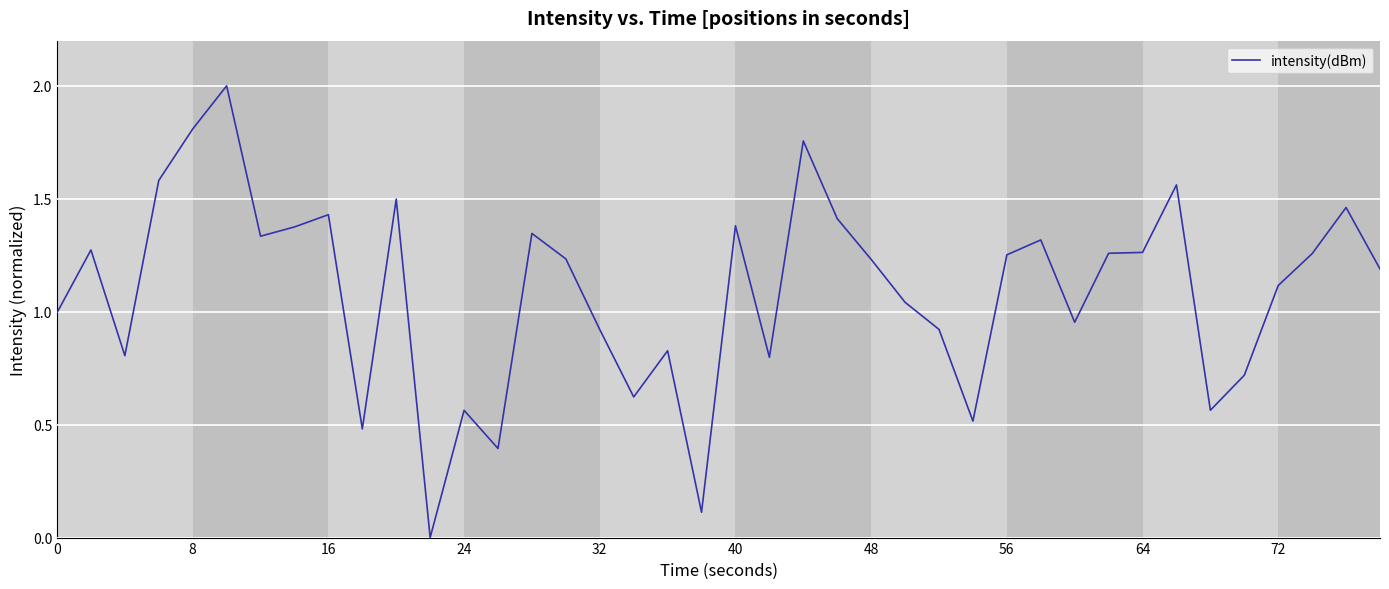

What is the maximum value shown in the chart?

2.0